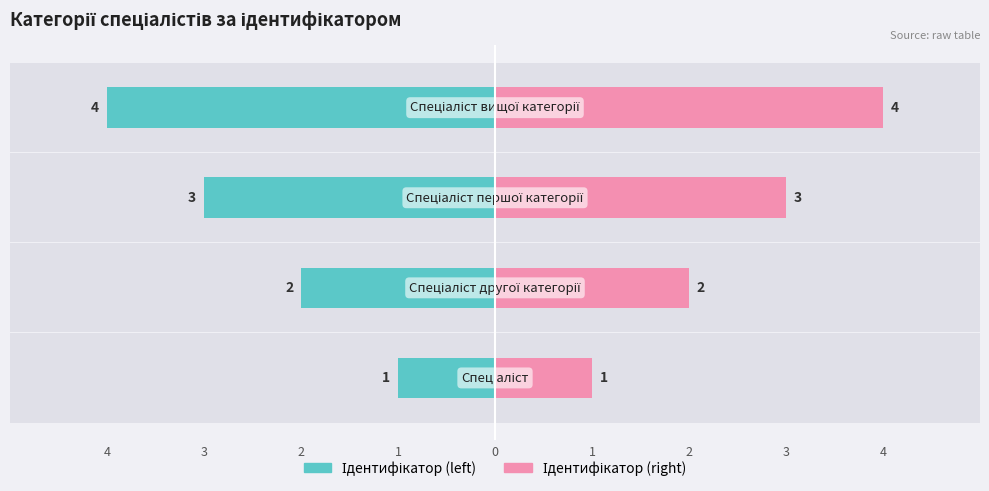

Between 3 and 1, which is larger?

3